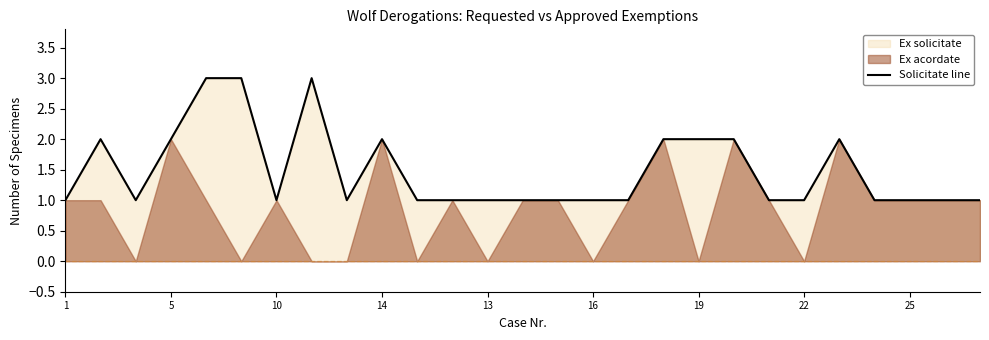

Is it true that Solicitate line equals 1 at 10?

True